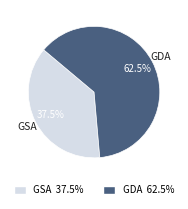

Is GSA the majority of the pie?

No